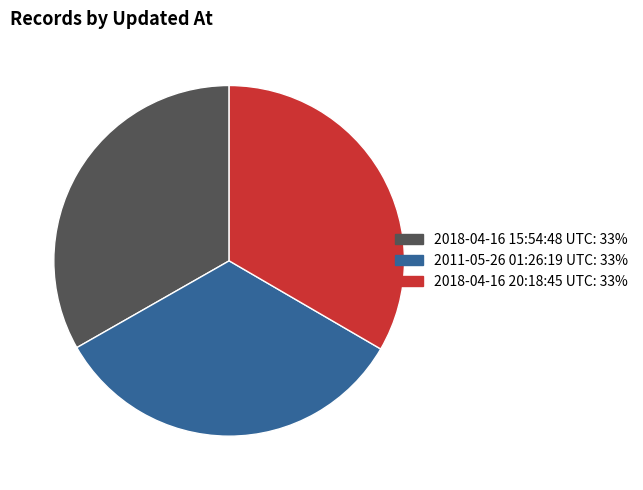

Which category has the smallest portion of the pie?

2018-04-16 15:54:48 UTC